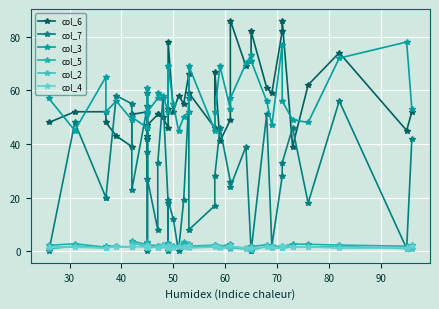

How many lines are shown in the chart?

6